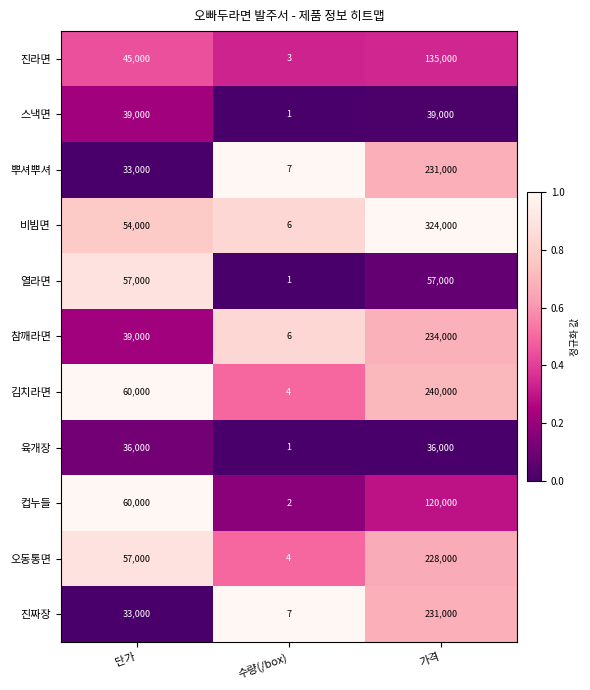

Rank the categories by 진짜장 value from lowest to highest.

수량(/box), 단가, 가격